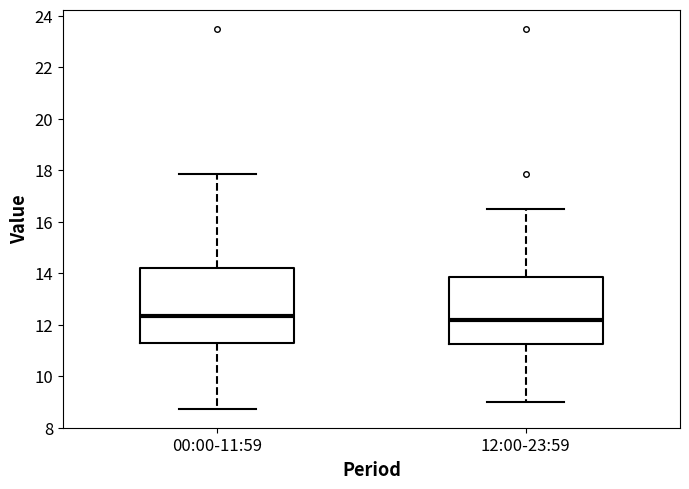

Where is the lower edge of the box for 12:00-23:59 on the y-axis? The values are not printed on the chart, so give them approximately, as read against the axis.

11.2